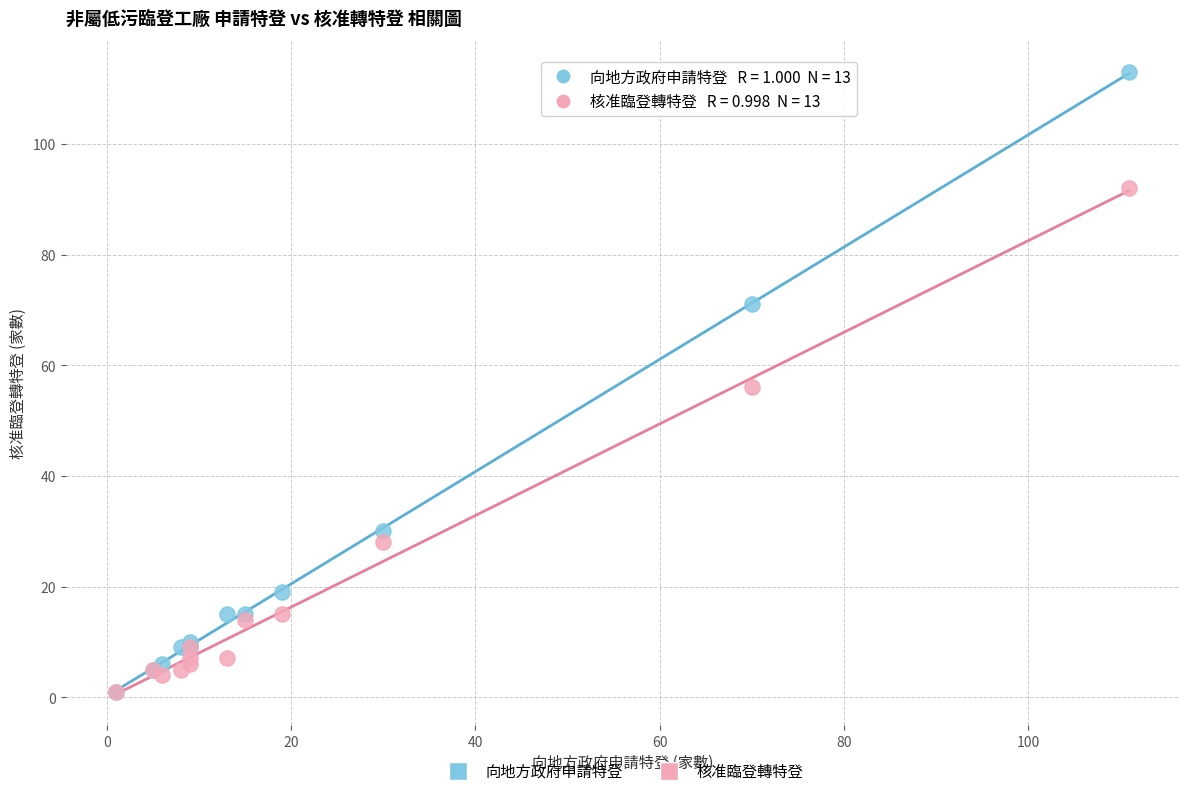

Which series has the widest spread of Y values?

向地方政府申請特登